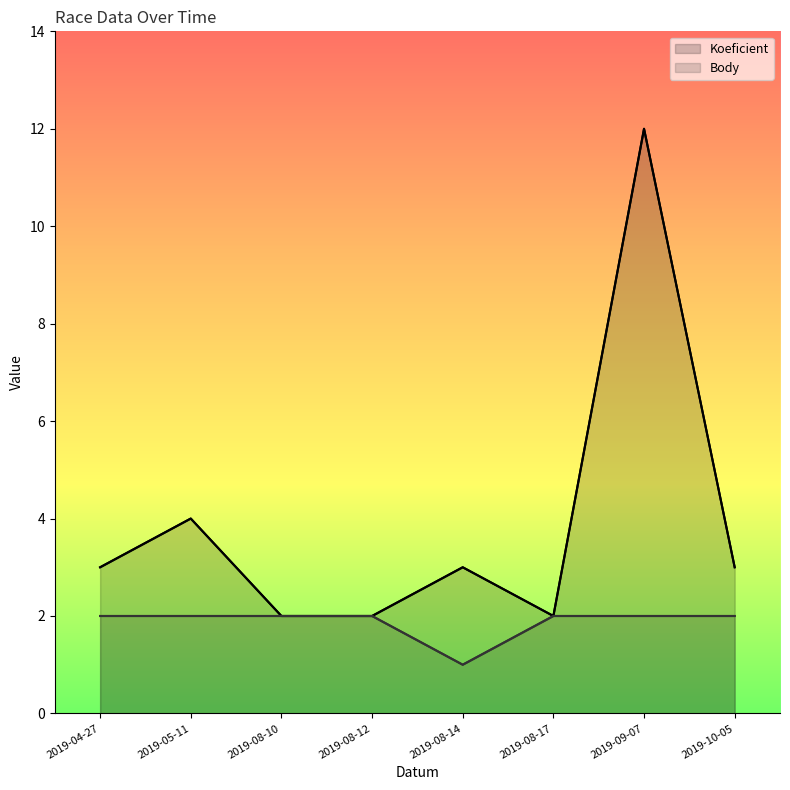

Where is Body nearest to the value 1?

2019-08-14